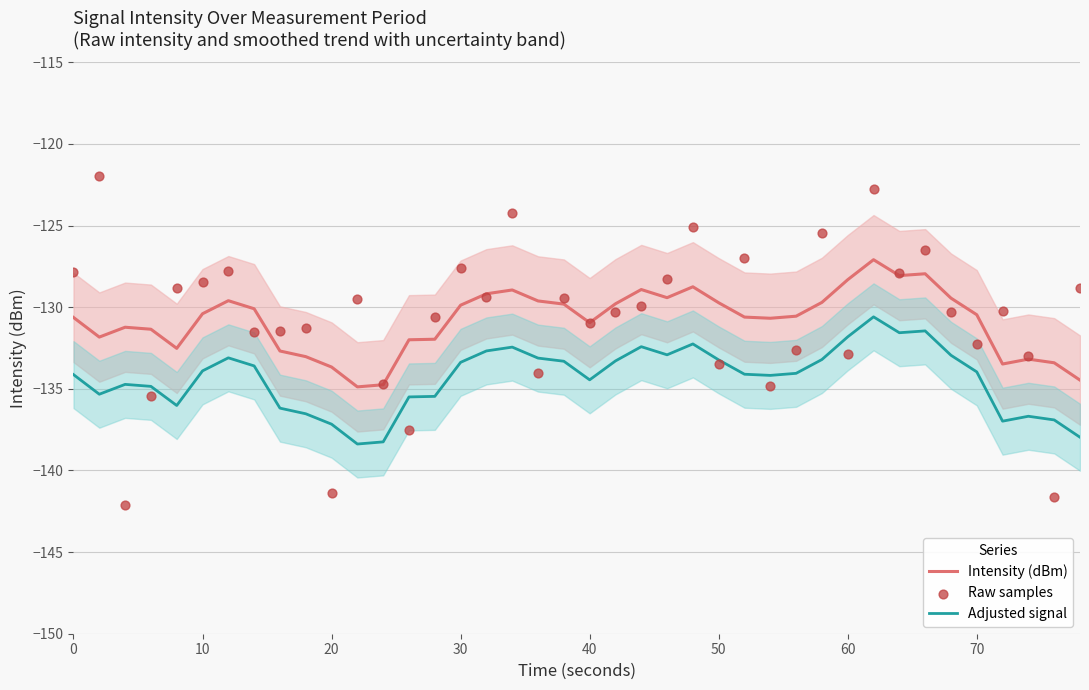

Is the value of Raw samples at 30 greater than the value of Adjusted signal at 30?

No